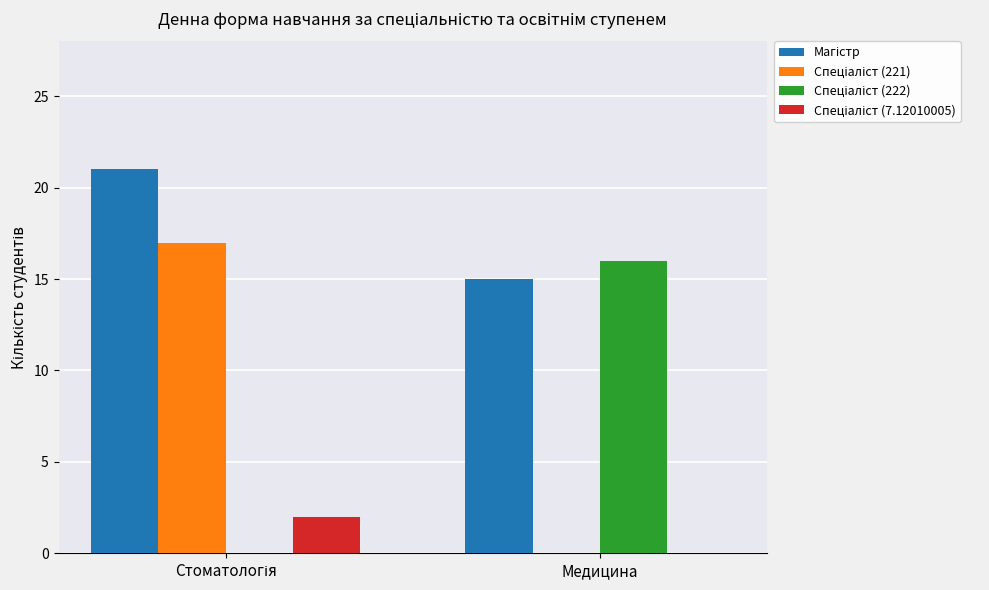

What is the maximum value shown in the chart?

21